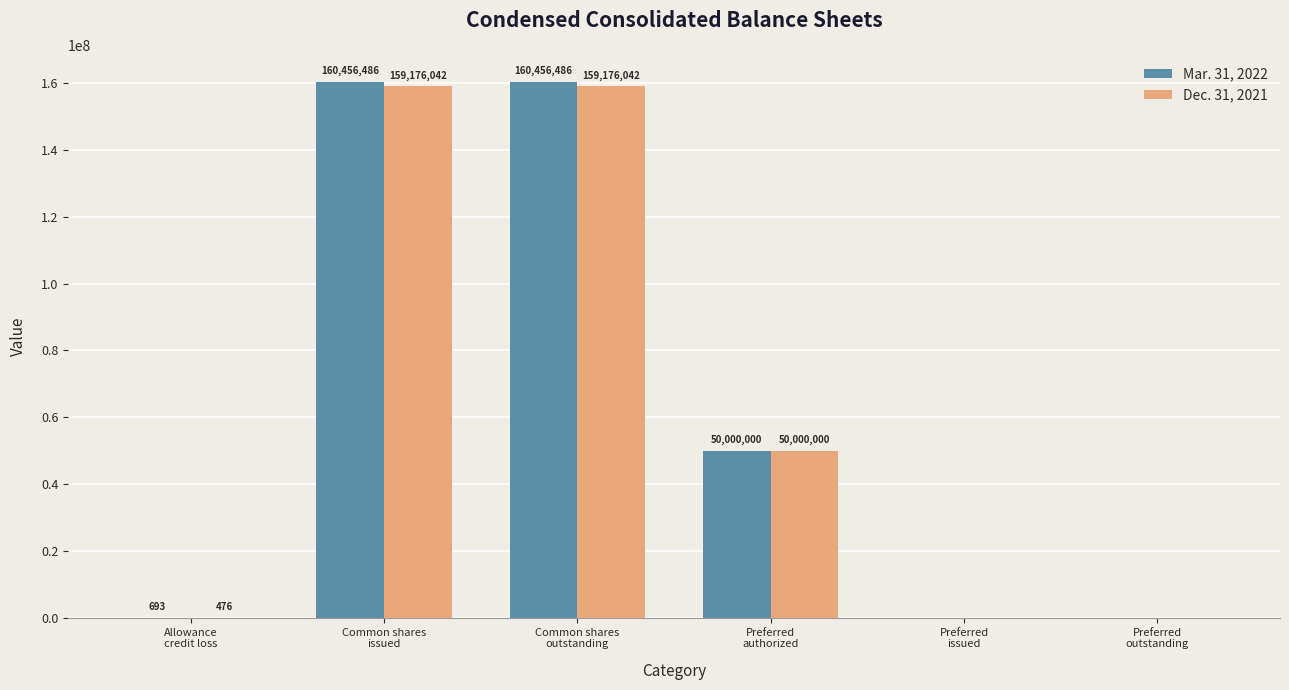

Which series has the largest total across all categories?

Mar. 31, 2022